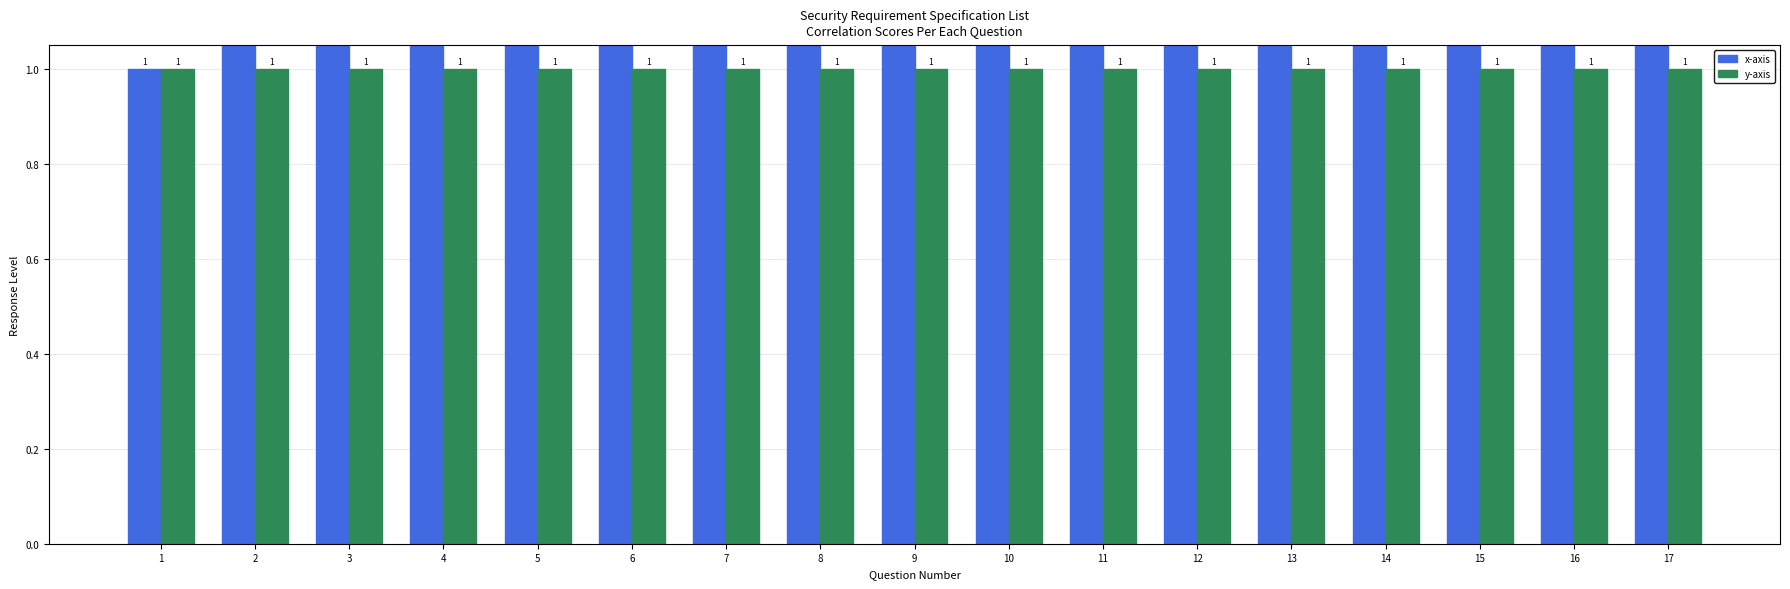

How many distinct data groups are displayed?

2